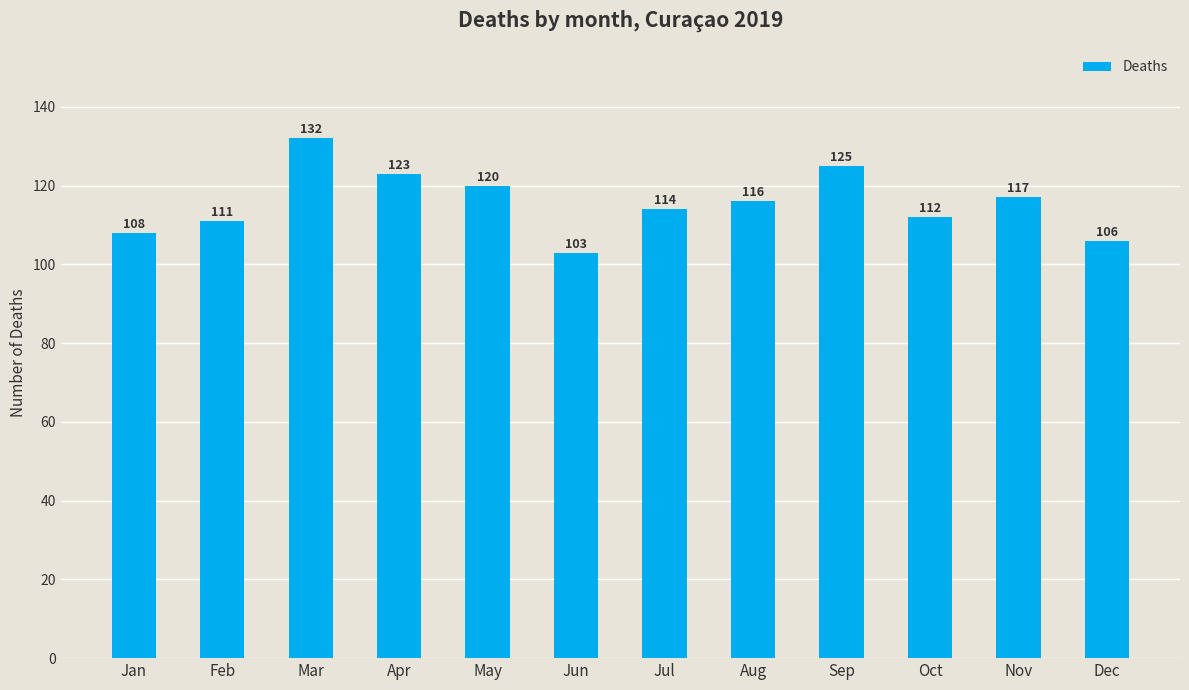

What is the smallest value displayed?

103